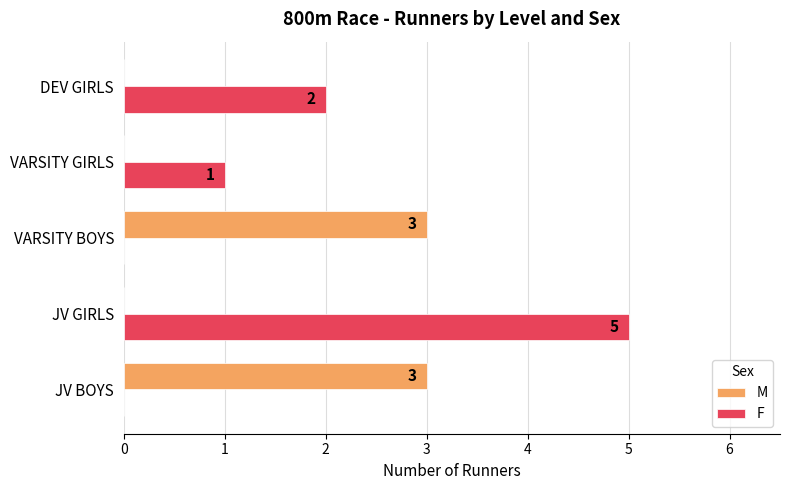

Count the F values in the range 0 to 2.

4